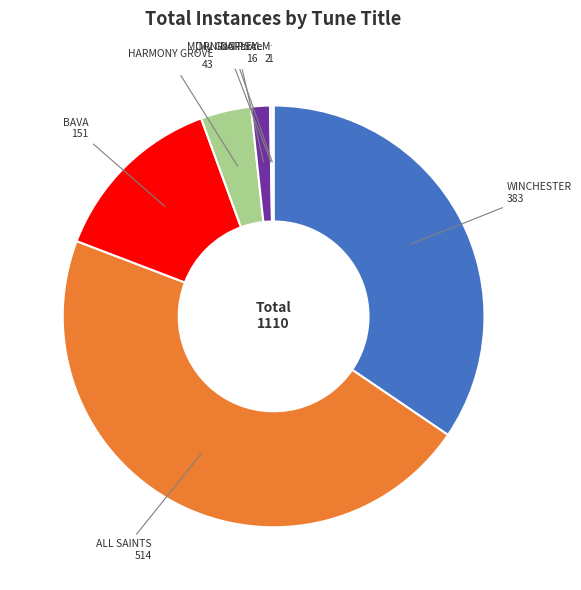

Is there a majority slice in this chart?

No